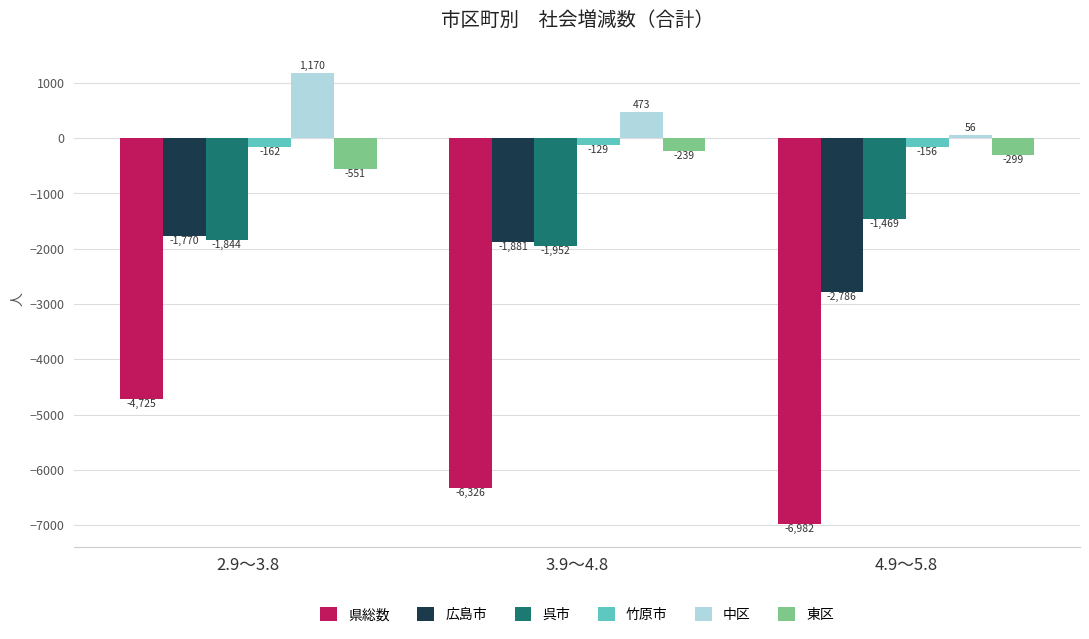

Which category has the highest value in the 東区 series?

3.9～4.8